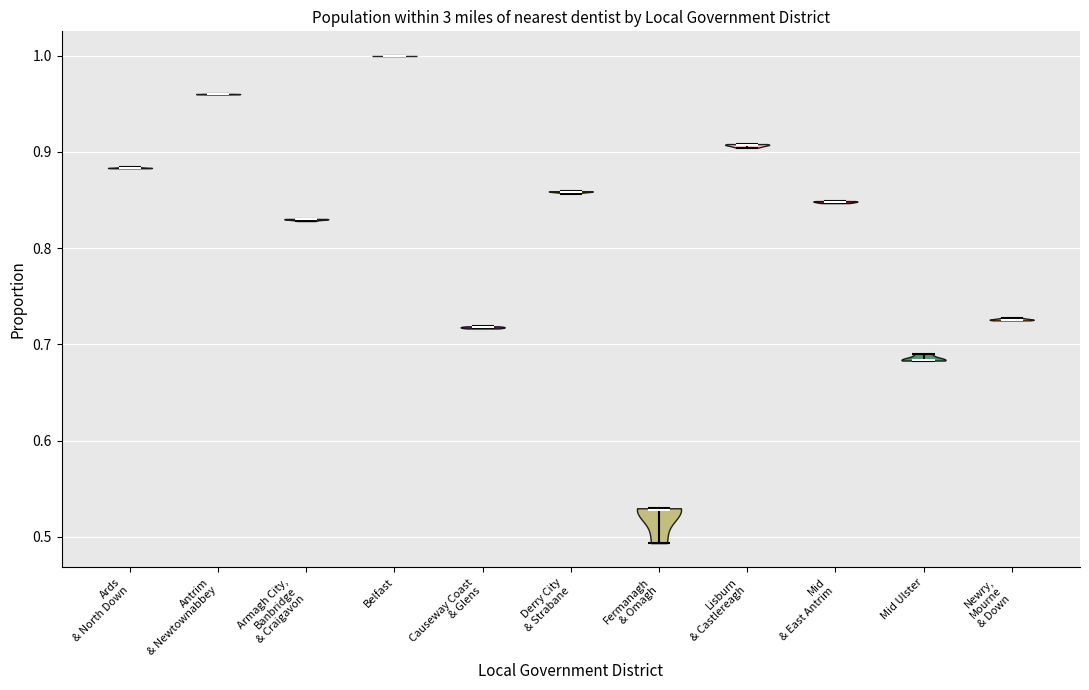

Reading left to right, read every violin against the y-axis: where its median line is, and the lowest and highest points it reaches. The values are not printed on the chart, so give them approximately, as read against the axis.

Ards & North Down: median line 0.88, lowest point 0.88, highest point 0.88
Antrim & Newtownabbey: median line 0.96, lowest point 0.96, highest point 0.96
Armagh City, Banbridge & Craigavon: median line 0.83, lowest point 0.83, highest point 0.83
Belfast: median line 1.00, lowest point 1.00, highest point 1.00
Causeway Coast & Glens: median line 0.72, lowest point 0.72, highest point 0.72
Derry City & Strabane: median line 0.86, lowest point 0.86, highest point 0.86
Fermanagh & Omagh: median line 0.53, lowest point 0.49, highest point 0.53
Lisburn & Castlereagh: median line 0.91, lowest point 0.90, highest point 0.91
Mid & East Antrim: median line 0.85, lowest point 0.85, highest point 0.85
Mid Ulster: median line 0.68, lowest point 0.68, highest point 0.69
Newry, Mourne & Down: median line 0.73, lowest point 0.72, highest point 0.73